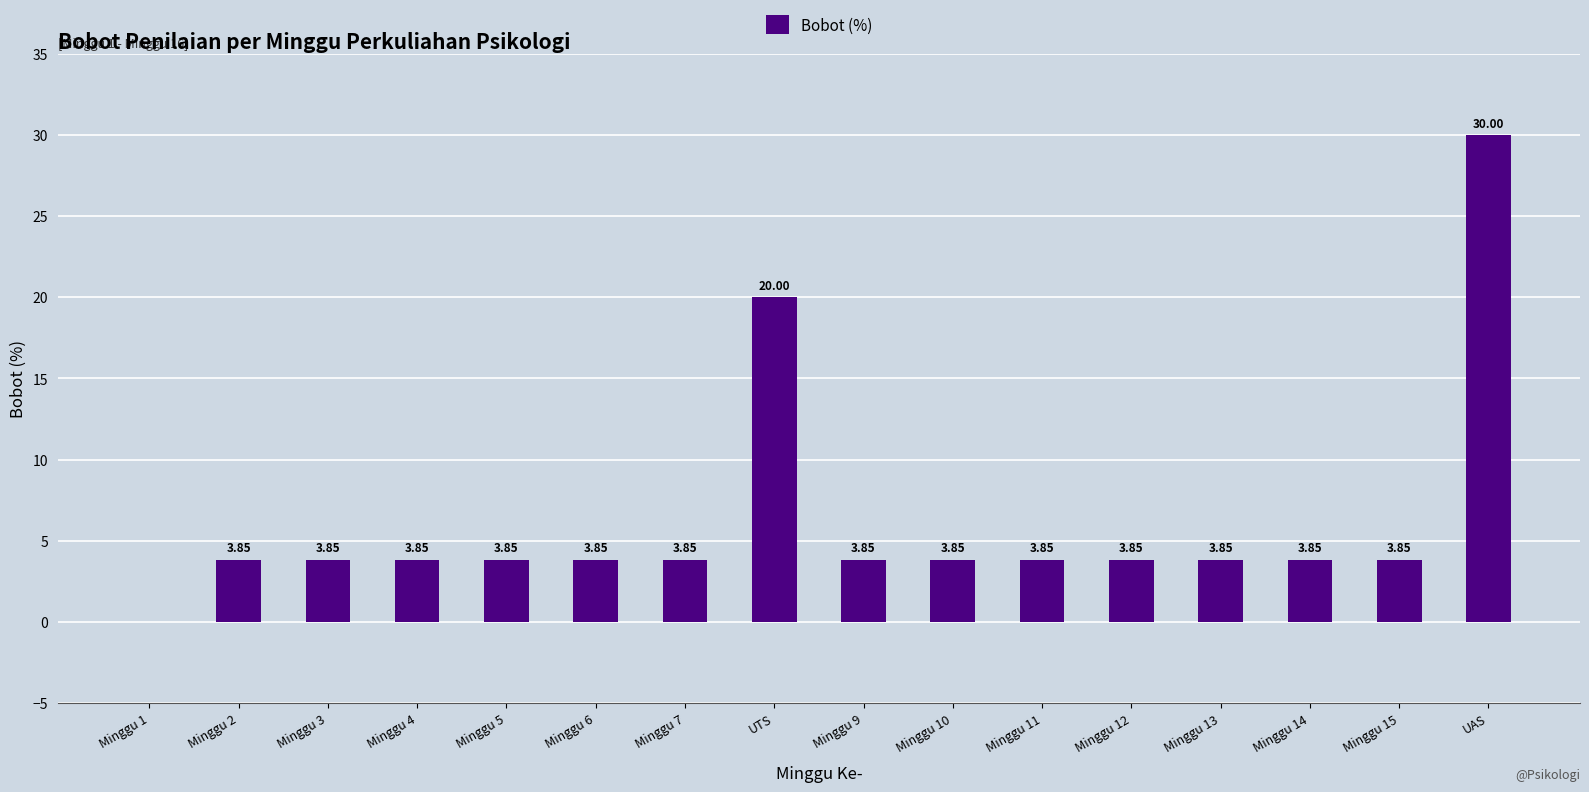

How many series are shown in this chart?

1